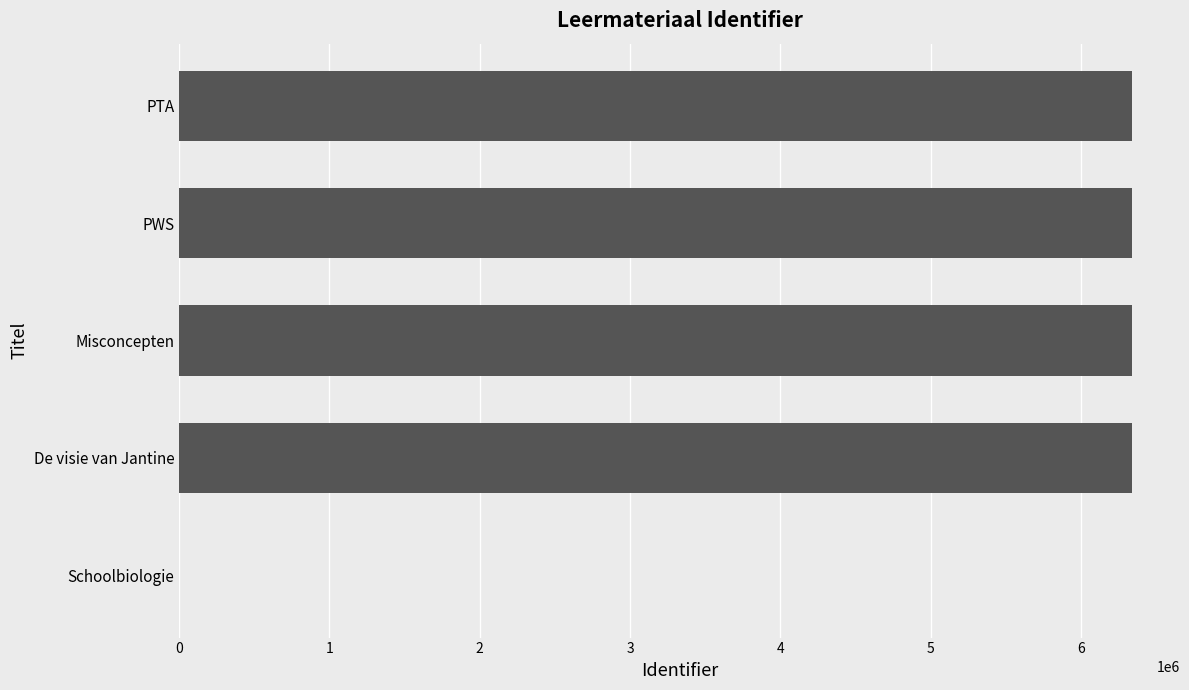

The chart shows a value of 6342091 at PWS. True or false?

True